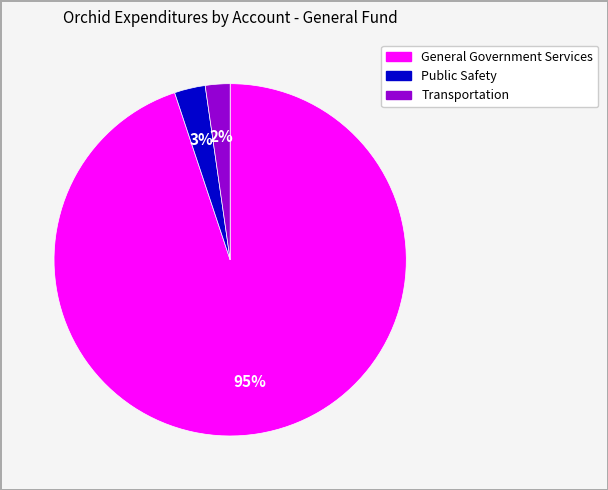

Do Transportation and General Government Services together represent more than half of the pie?

Yes